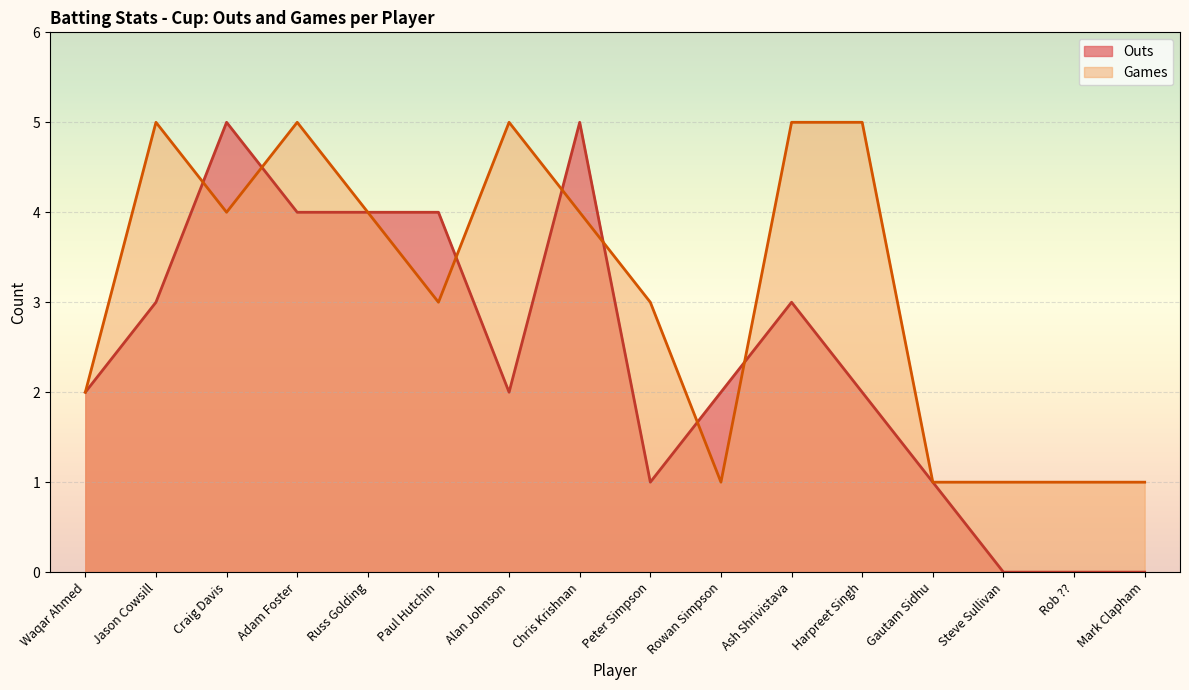

Which category has the highest value in the Outs series?

Craig Davis